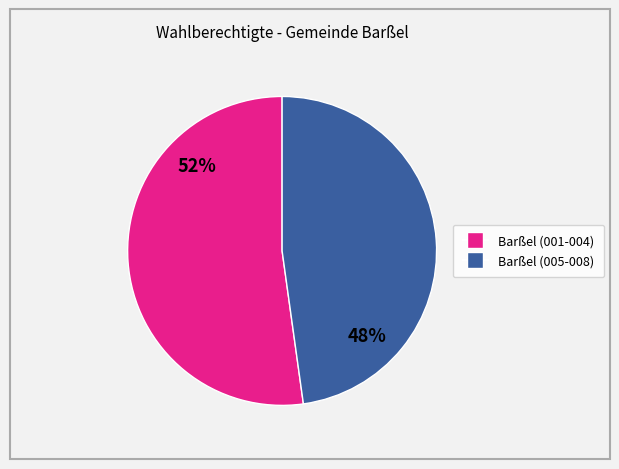

To the nearest percent, what is the average slice percentage?

50%